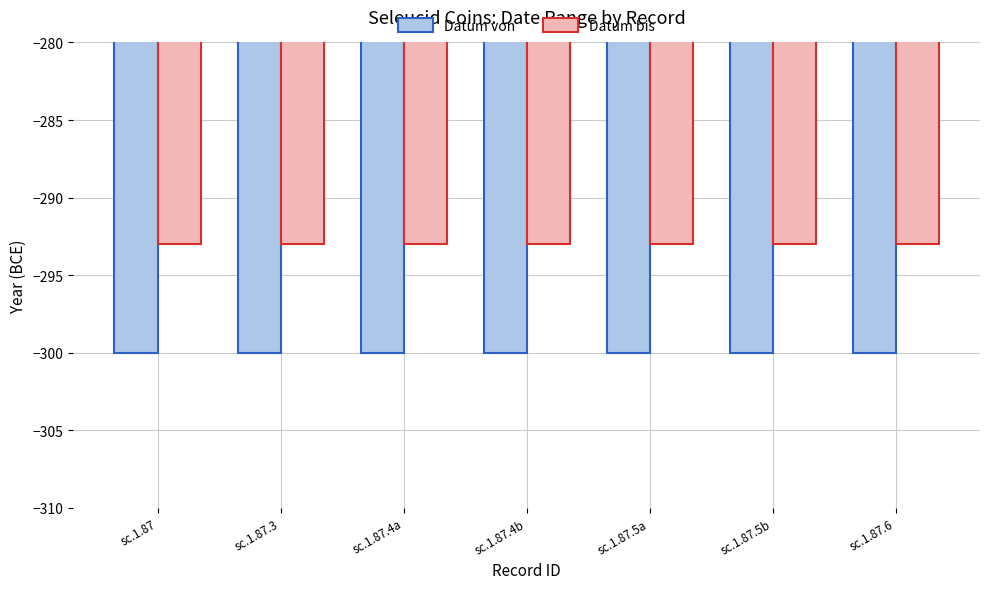

Count the number of data series in this chart.

2